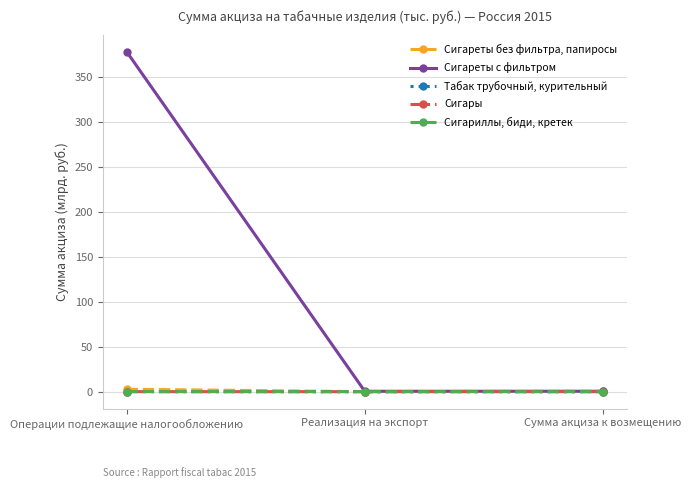

Rank the series at Операции подлежащие налогообложению from highest to lowest value.

Сигареты с фильтром, Сигареты без фильтра, папиросы, Табак трубочный, курительный, Сигариллы, биди, кретек, Сигары